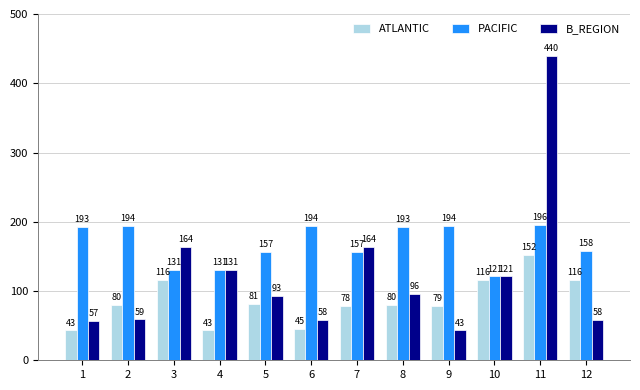

Is it true that ATLANTIC equals 71 at 6?

False